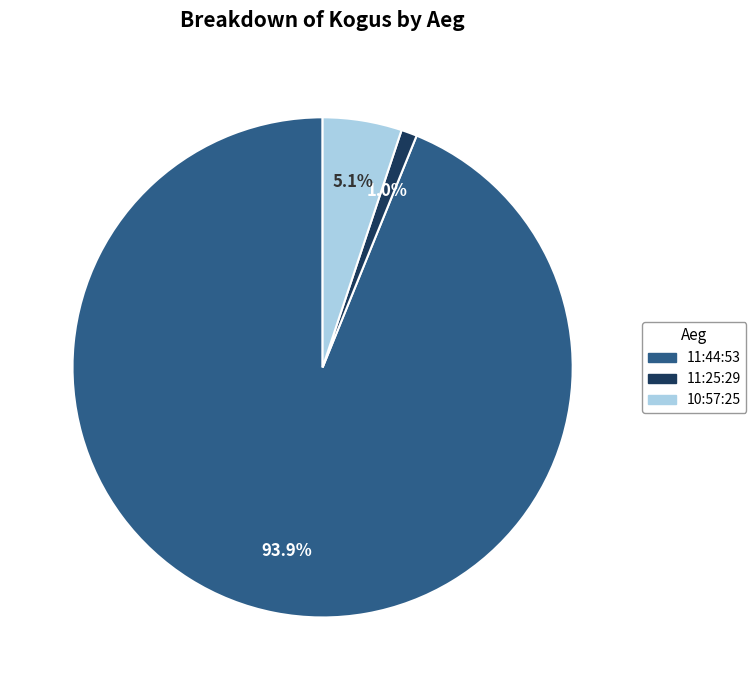

Does any single category account for the majority?

Yes